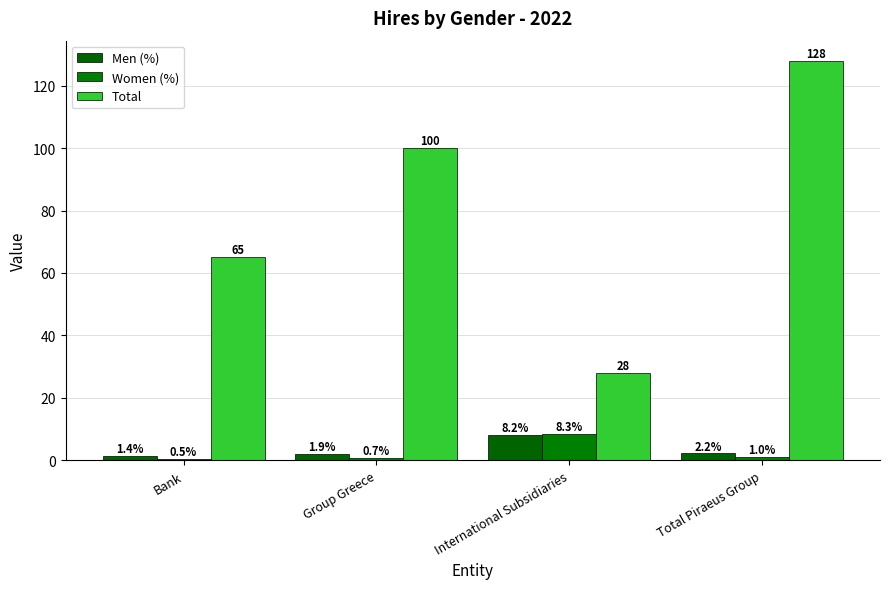

Is the value of Women (%) at Total Piraeus Group greater than the value of Total at International Subsidiaries?

No